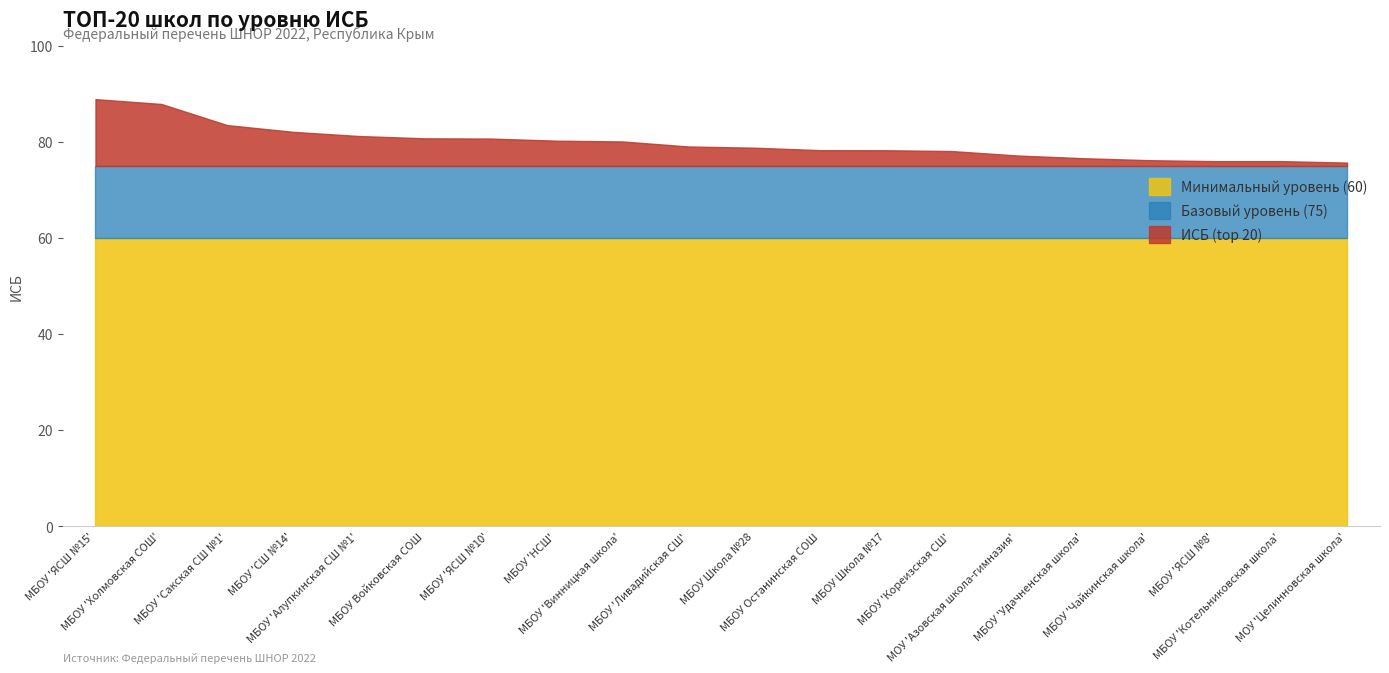

How many categories are shown in the chart?

20